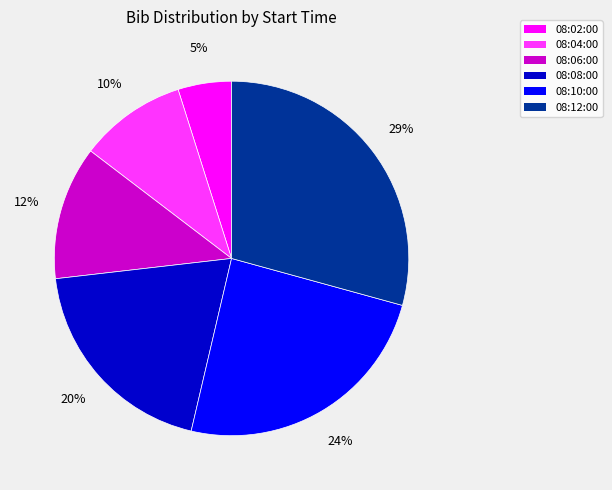

Does any single category account for the majority?

No